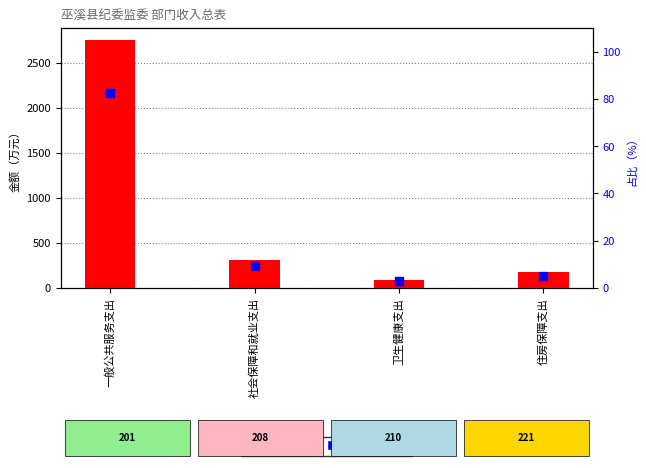

What are all the series names shown in the legend?

总计, 占总计比例